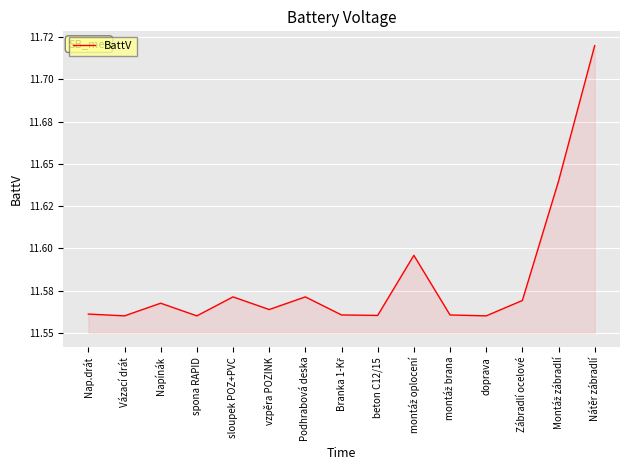

True or false: the data has more than 0 interior local peaks.

True